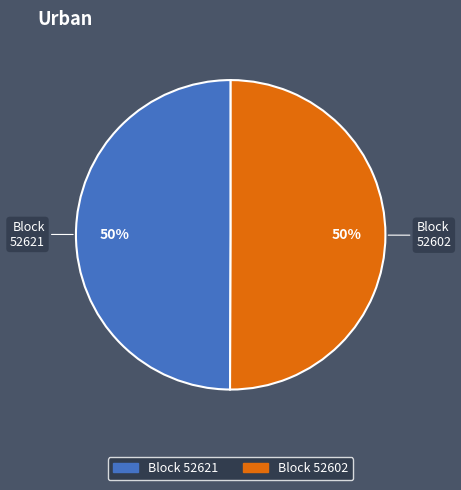

To the nearest percent, what is the average slice percentage?

50%